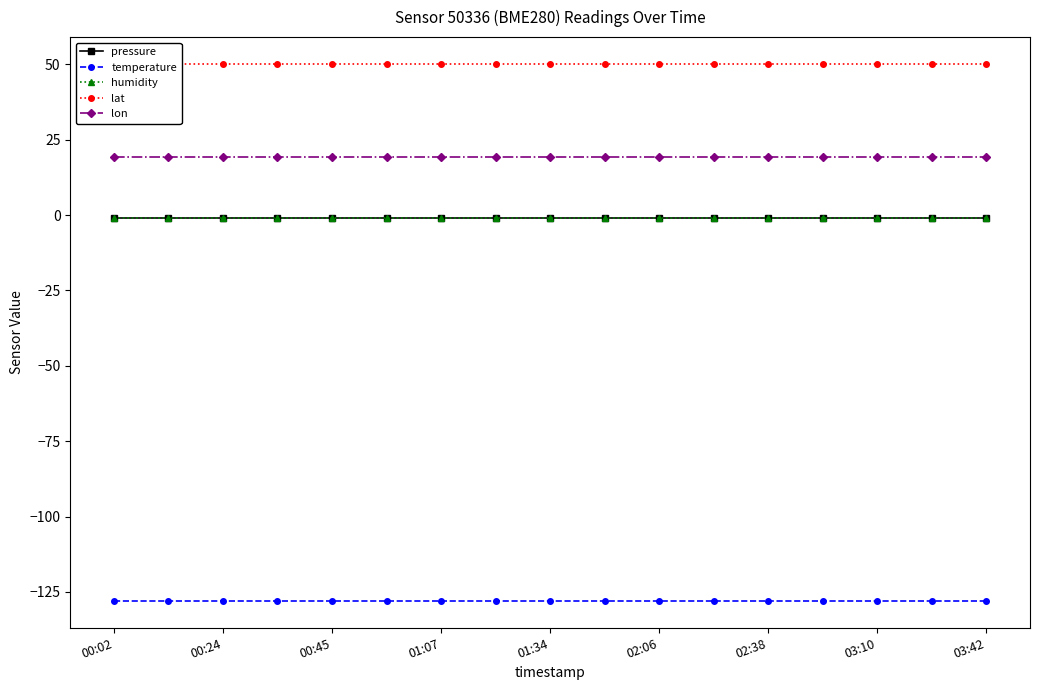

At 01:34, list the series in order from smallest to largest.

temperature, pressure, humidity, lon, lat